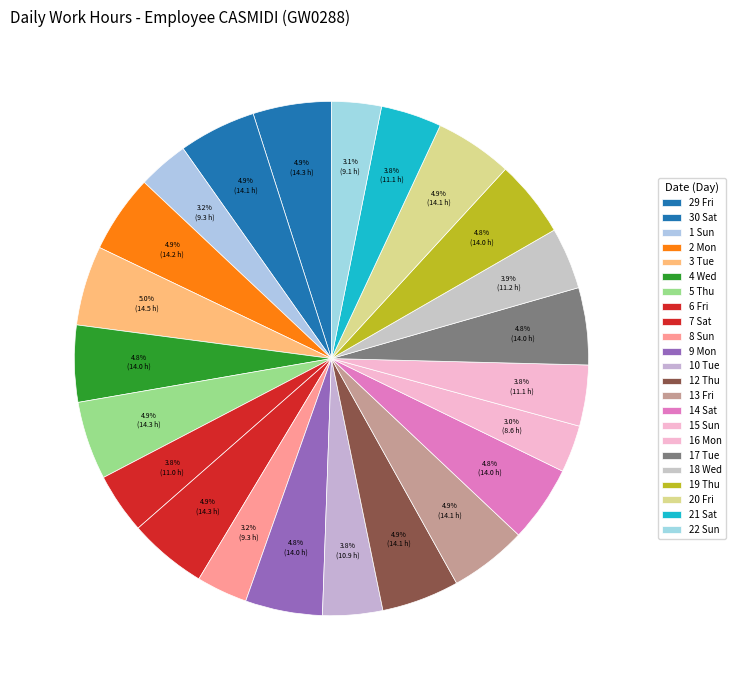

How many segments does this pie chart have?

23